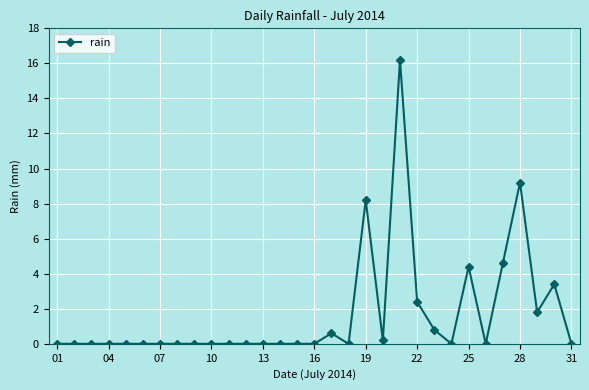

What is the value of the 17th point from the left?

0.6